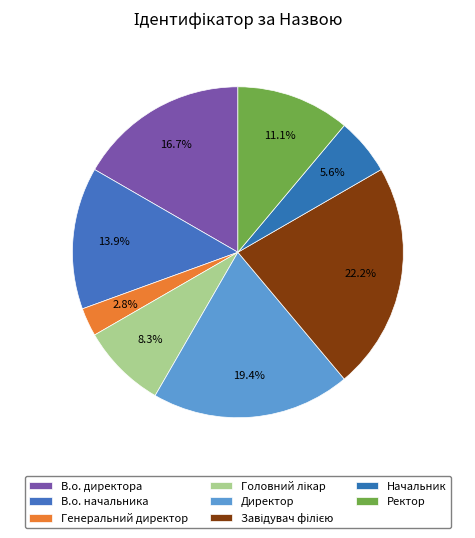

To the nearest percent, what is the combined percentage of Начальник and Завідувач філією?

28%